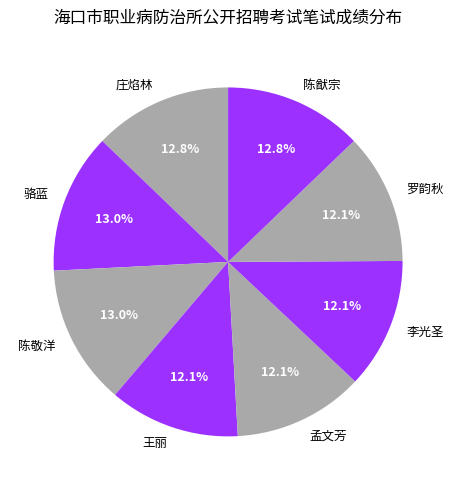

The 李光圣 slice represents 12% of the pie. True or false?

True